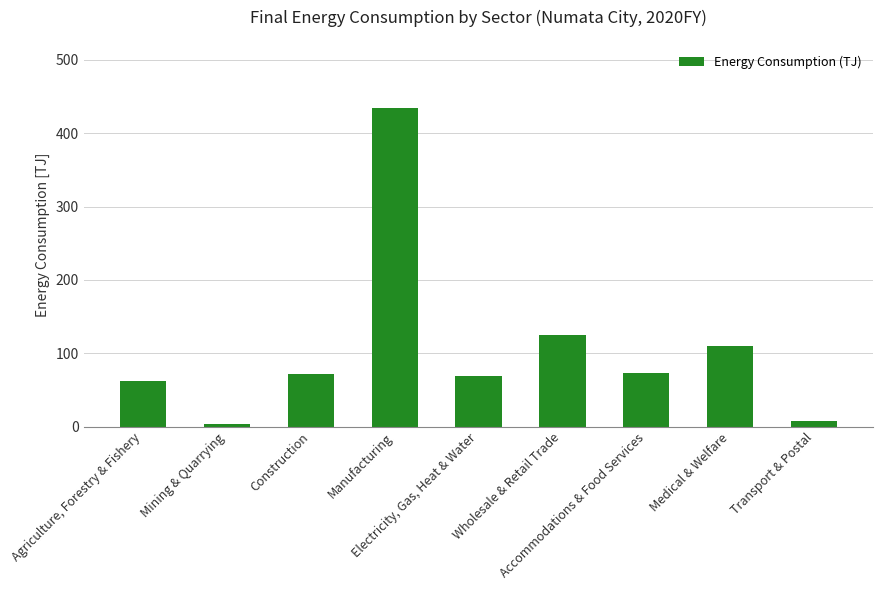

What is the maximum value shown in the chart?

434.6